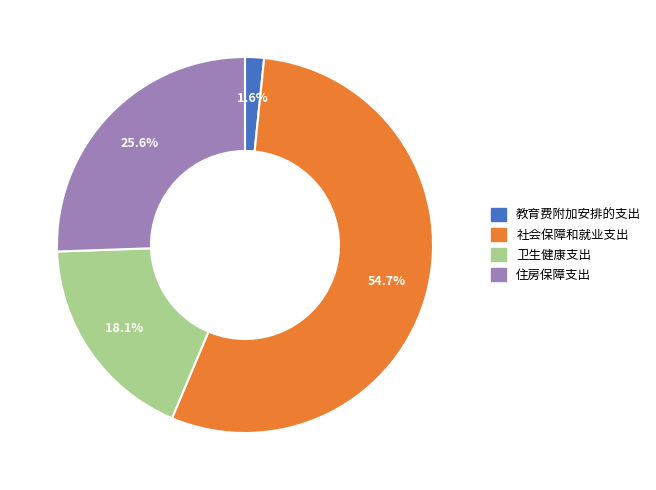

What is the smallest slice in the pie chart?

教育费附加安排的支出